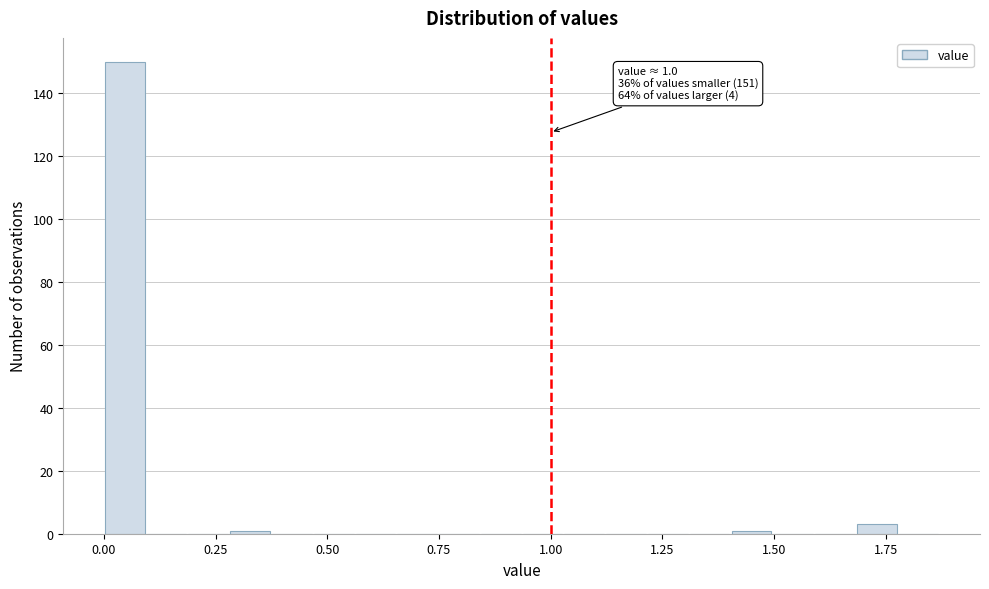

Around what value on the x-axis is the tallest bar? Give the approximate position of its centre, as read against the axis.

0.05